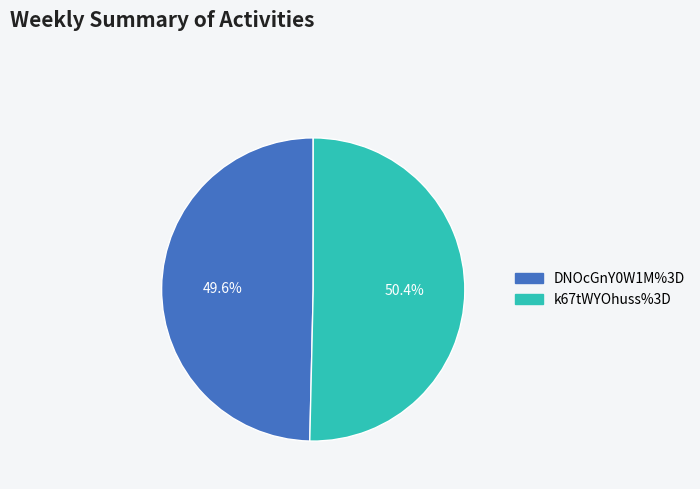

Count the number of slices in the pie.

2